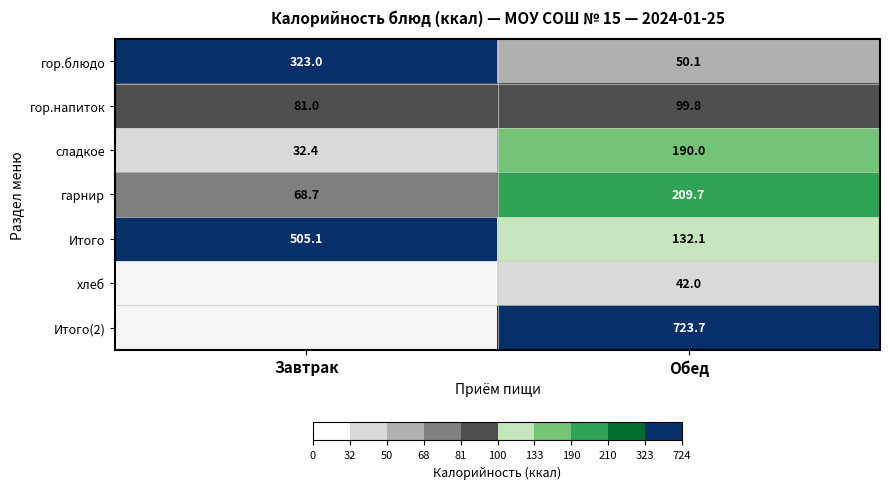

At which label does гарнир first exceed 209?

Обед